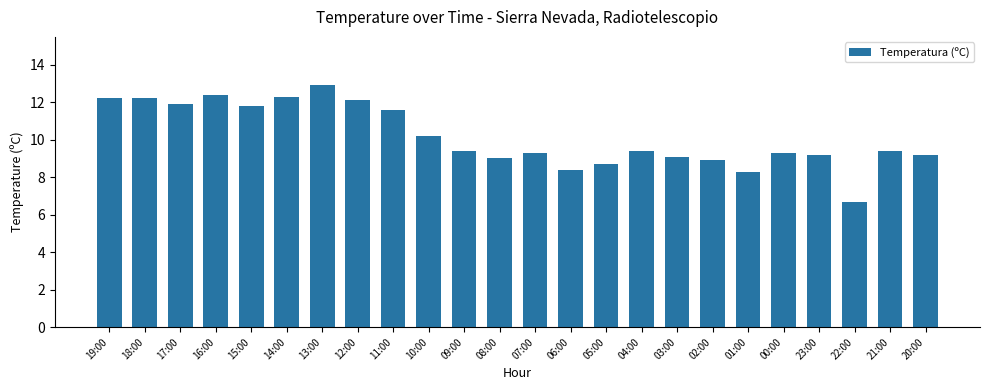

What is the difference between the maximum and minimum values?

6.2